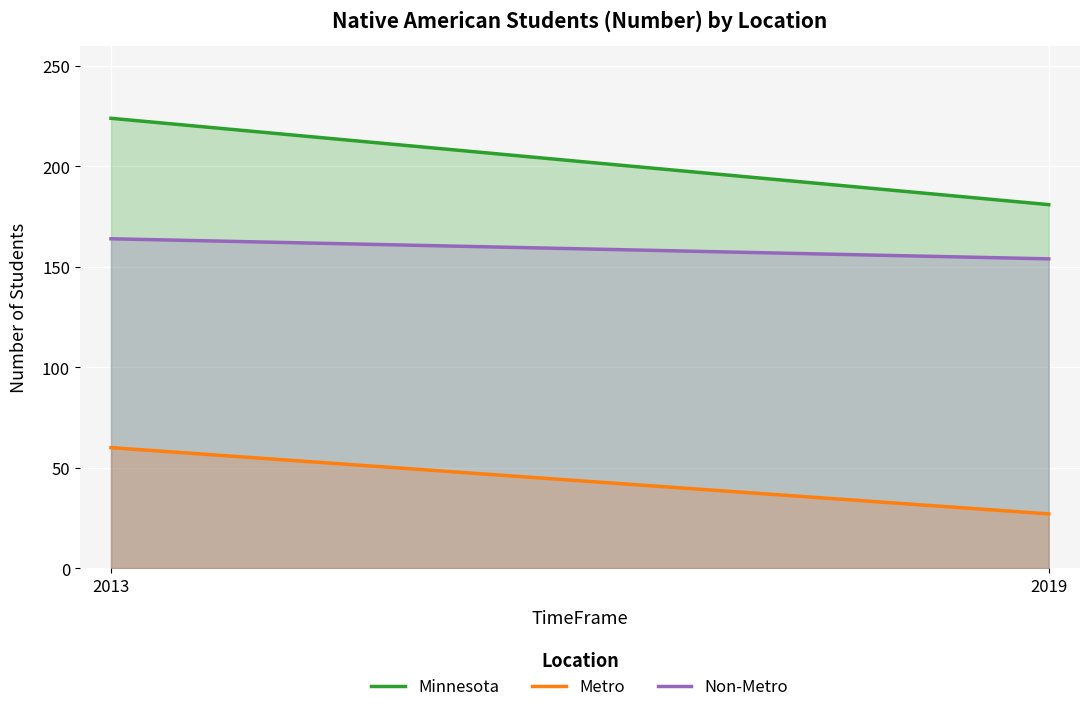

Which category has the highest value in the Metro series?

2013